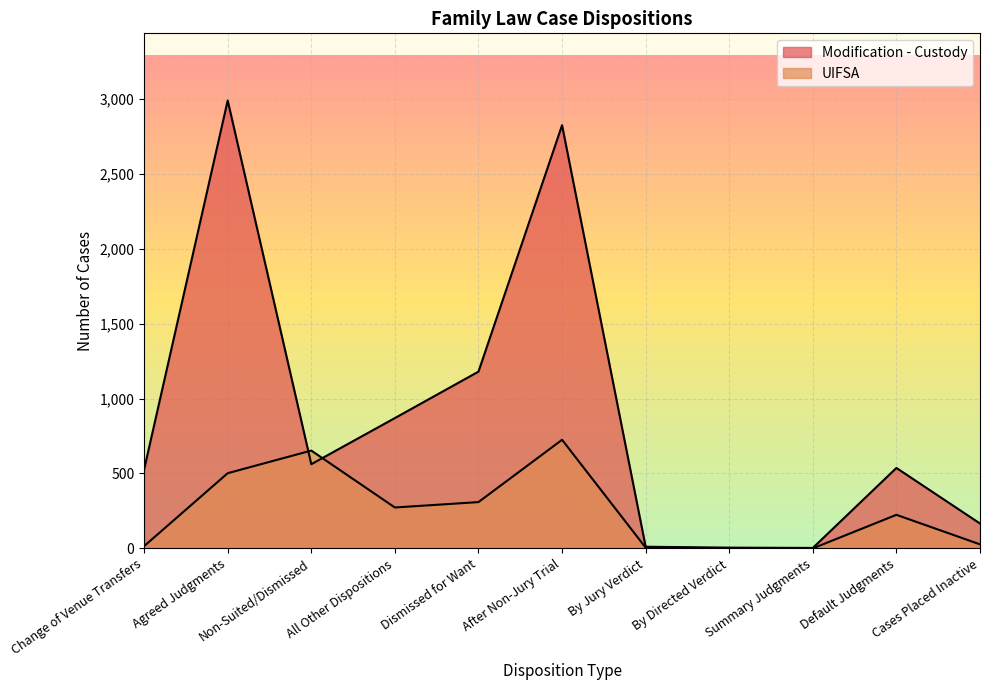

Where is UIFSA nearest to the value 362?

Dismissed for Want